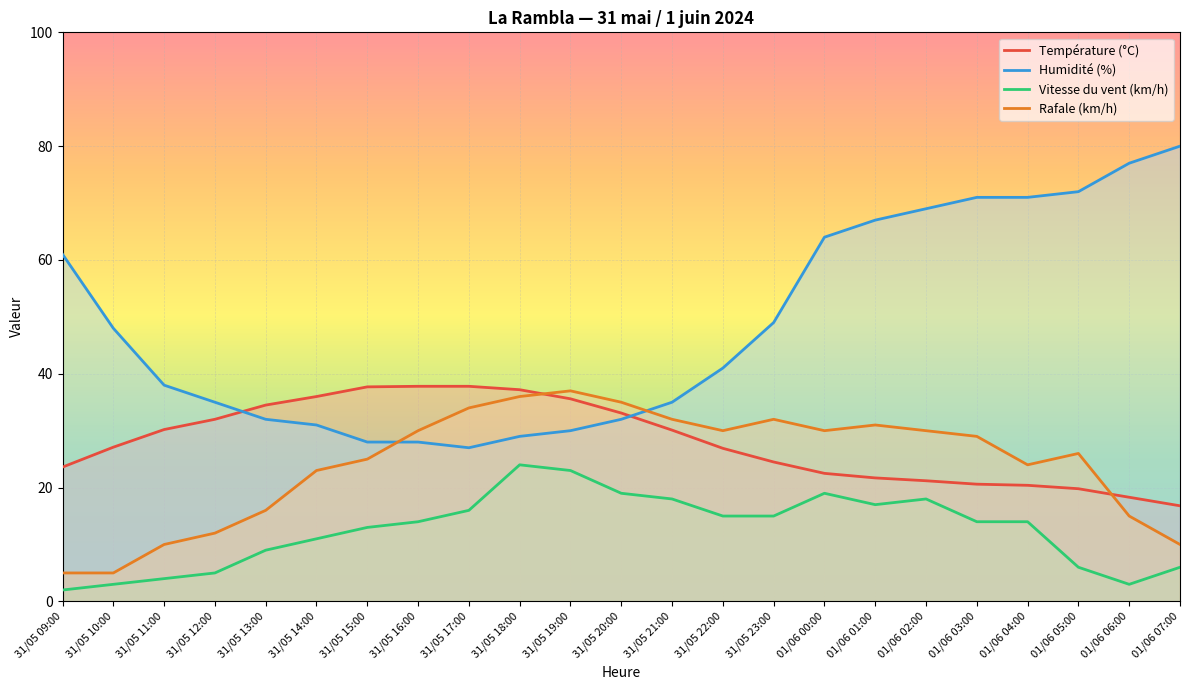

Is it true that Humidité (%) equals 69.0 at 01/06 02:00?

True